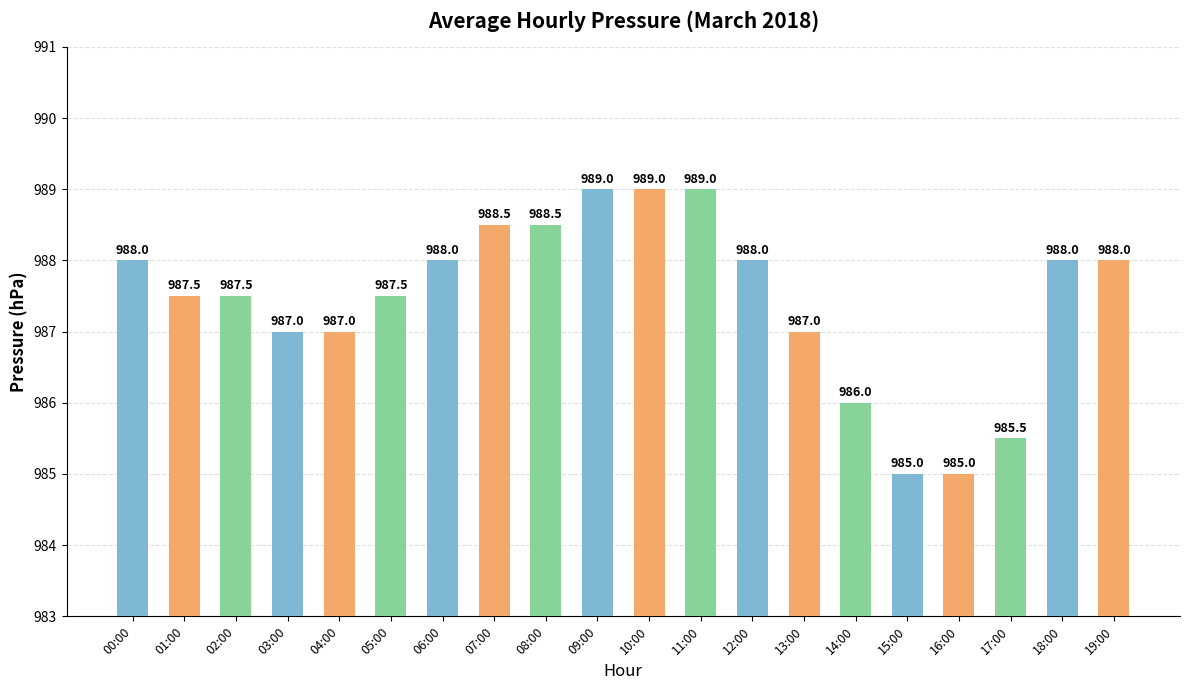

What is the label of the 13th bar from the right?

07:00